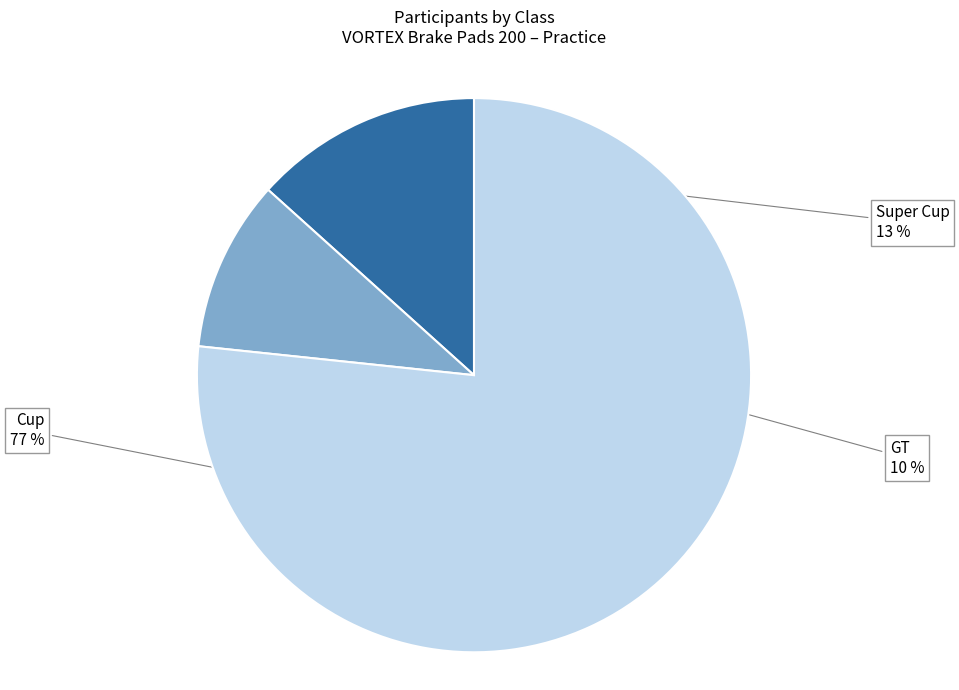

To the nearest percent, what is the average slice percentage?

33%